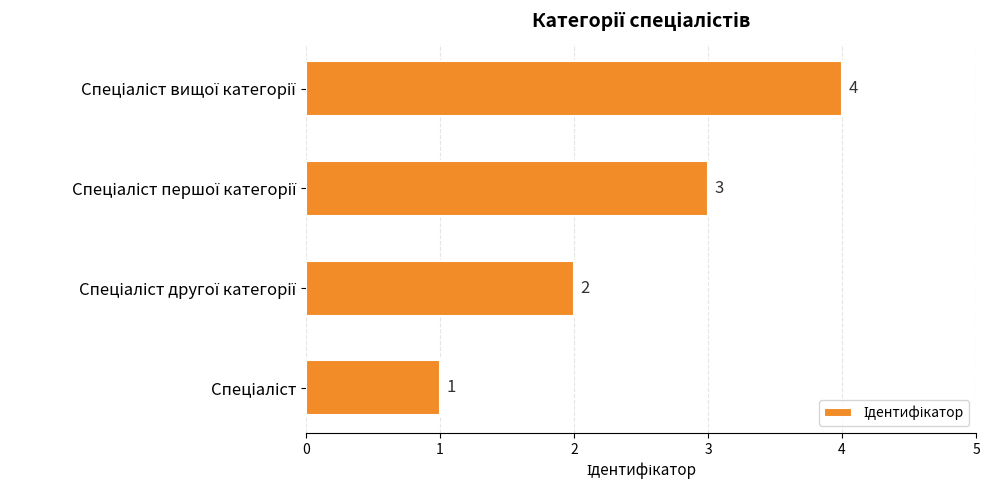

How many values are between 2 and 4?

3